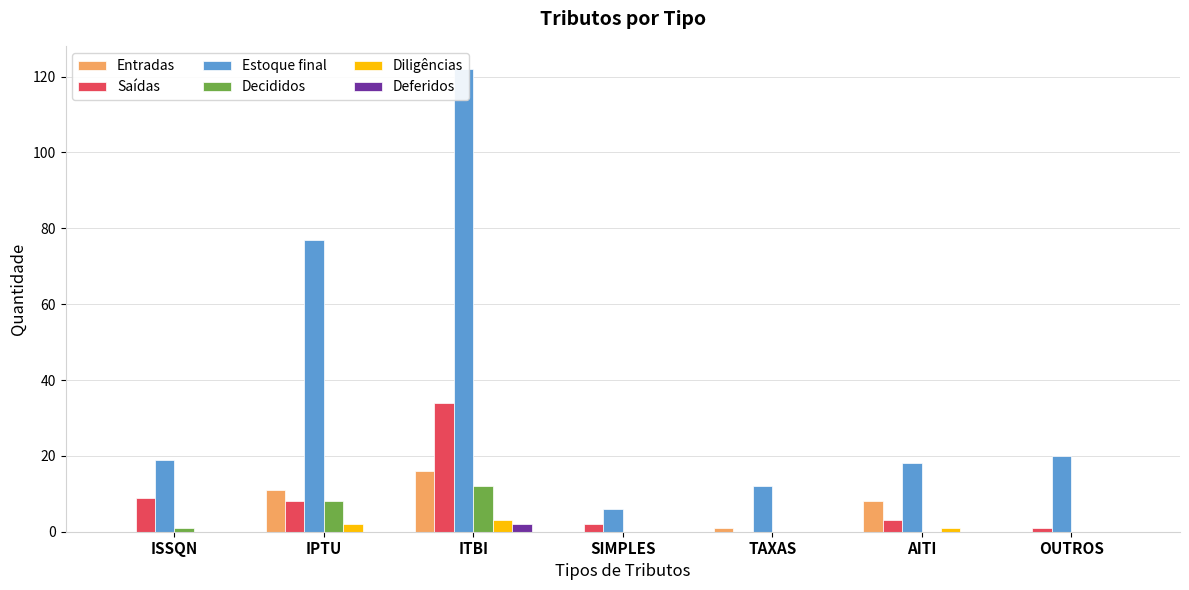

At which category is the sum across all series the highest?

ITBI